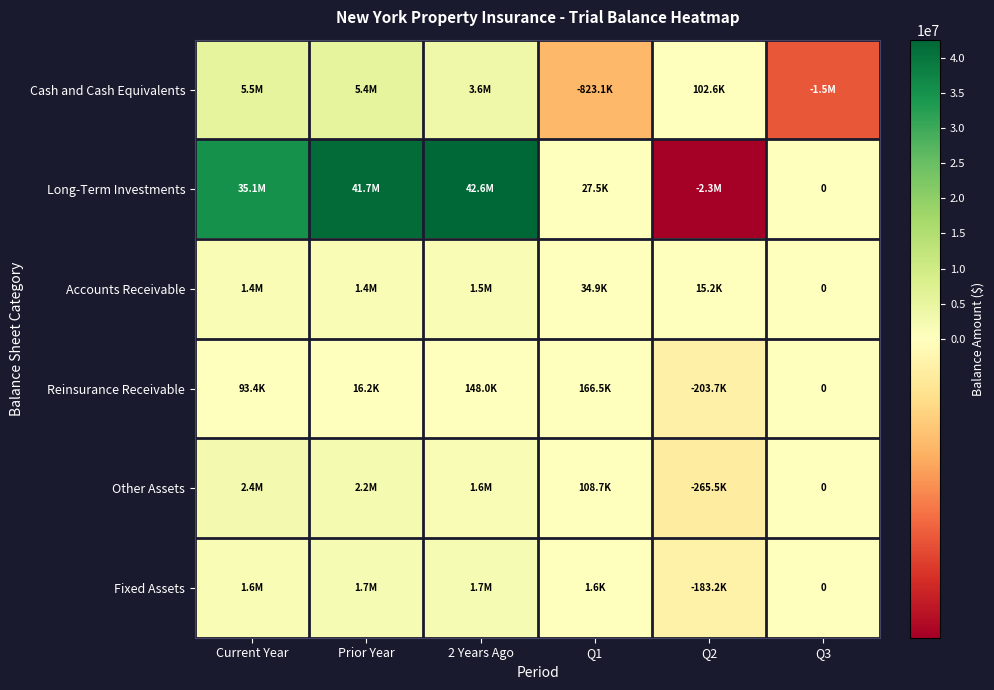

True or false: Accounts Receivable has a value of 1408797.8 at Current Year.

True